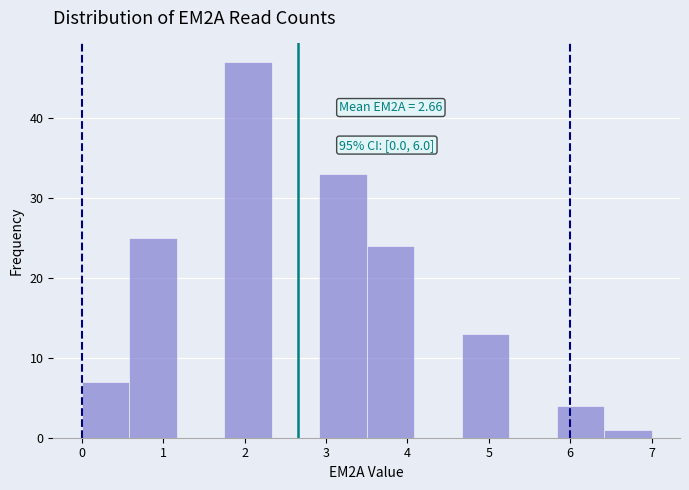

Which range on the x-axis has the tallest bar?

1.8 to 2.3